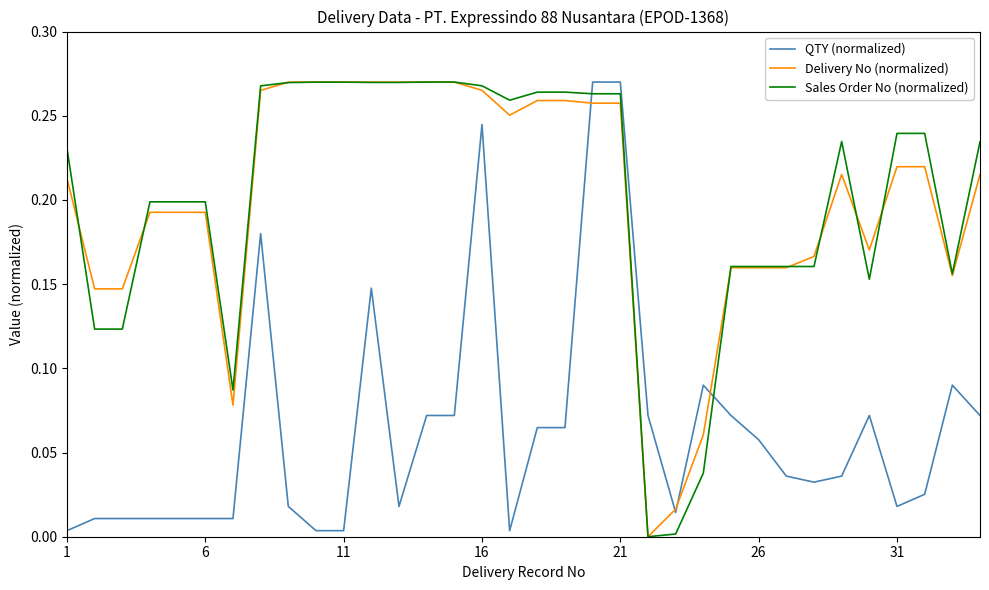

How many times do Sales Order No (normalized) and QTY (normalized) cross each other?

2